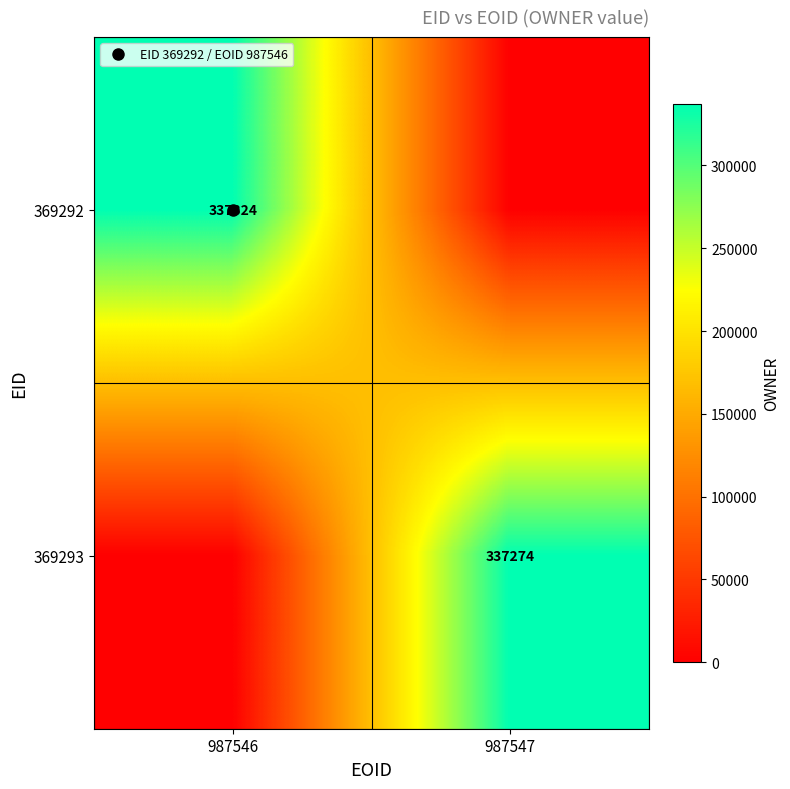

How many data points does each series have?

2